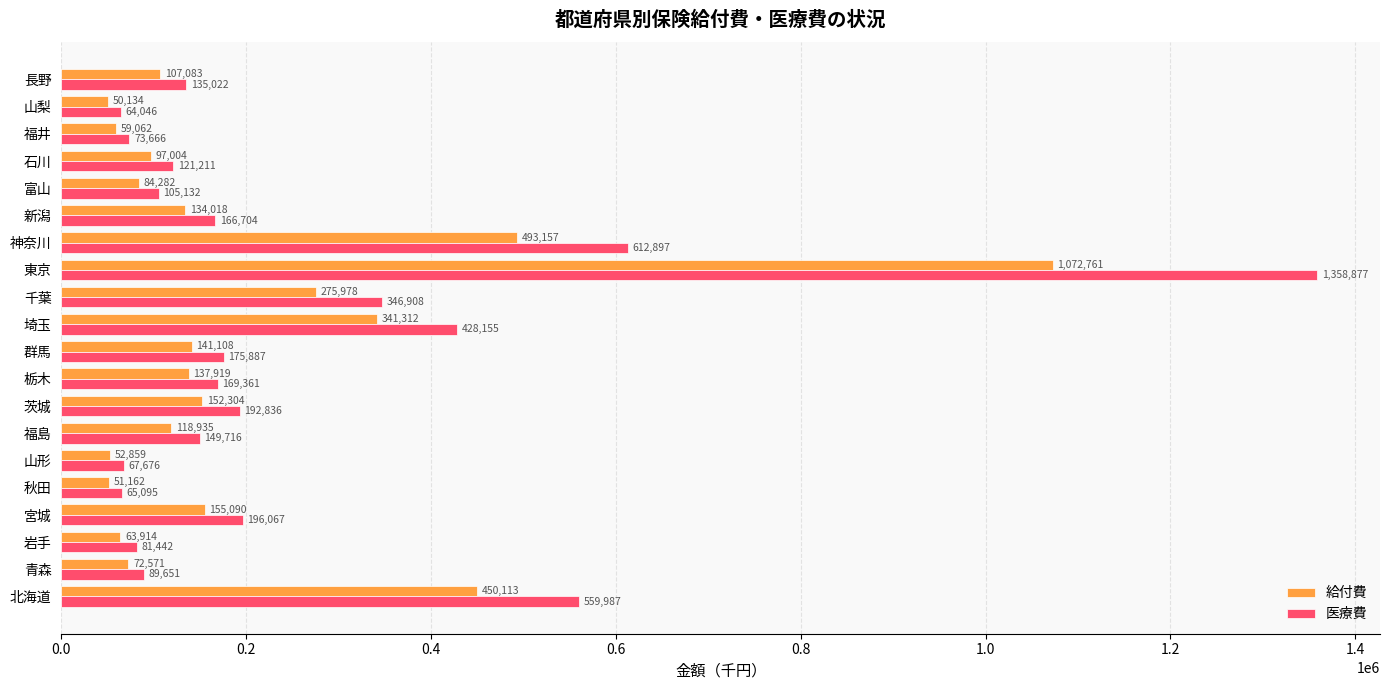

List the labels in order of 医療費 value, largest first.

東京, 神奈川, 北海道, 埼玉, 千葉, 宮城, 茨城, 群馬, 栃木, 新潟, 福島, 長野, 石川, 富山, 青森, 岩手, 福井, 山形, 秋田, 山梨